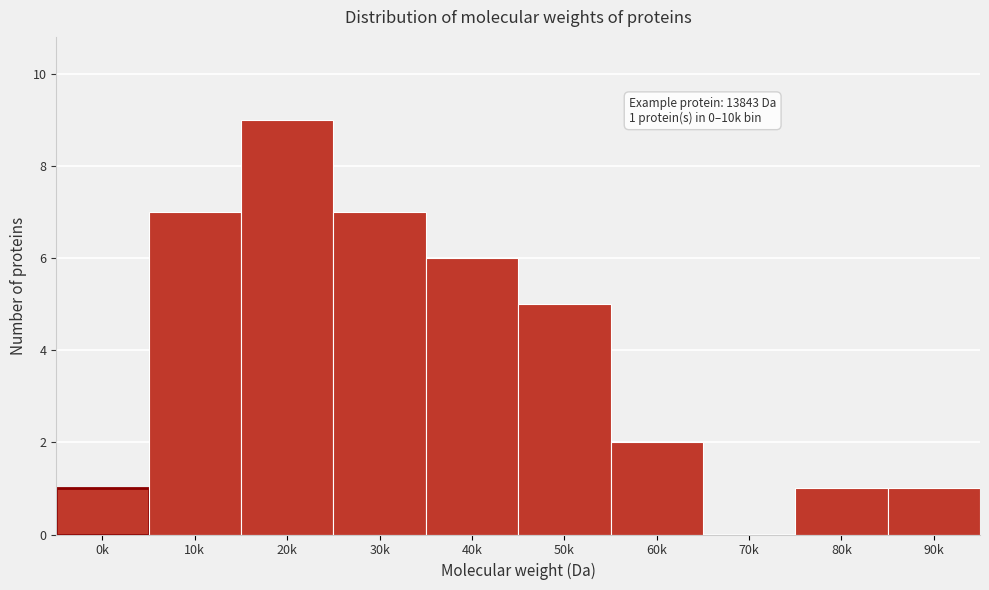

Reading left to right, extract all data points from this chart.

0k=1	10k=7	20k=9	30k=7	40k=6	50k=5	60k=2	70k=0	80k=1	90k=1